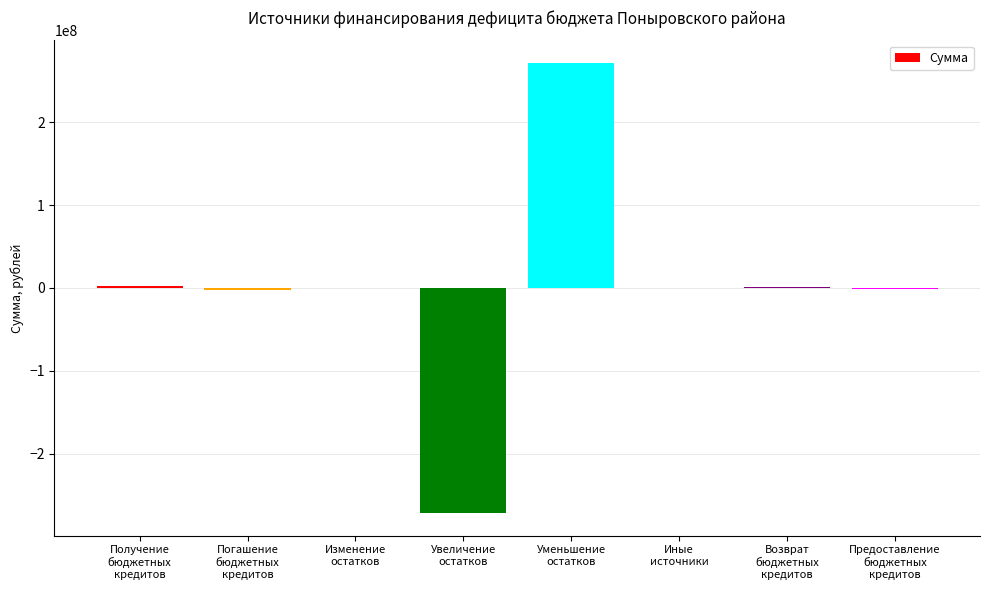

What is the greatest value displayed?

271938433